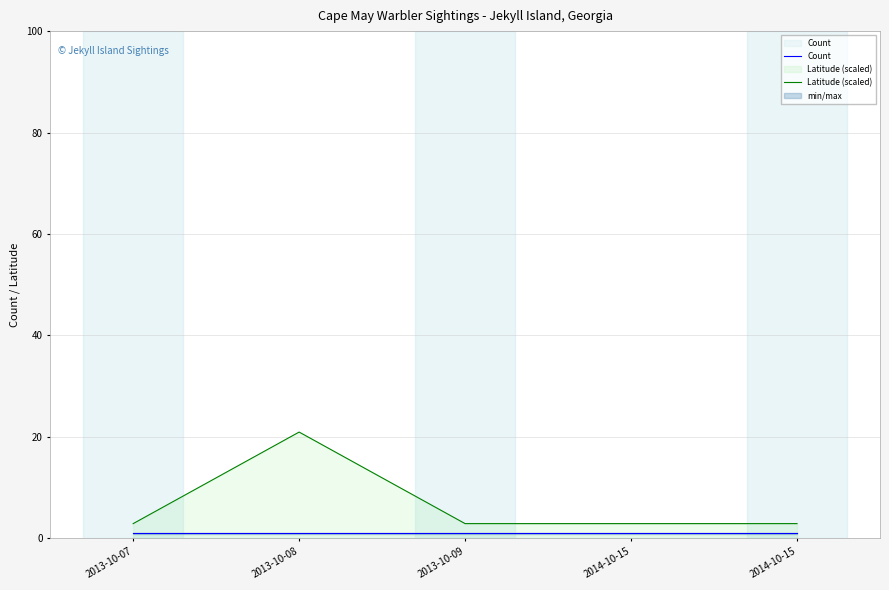

Which series has the largest range (max minus min)?

Latitude (scaled)